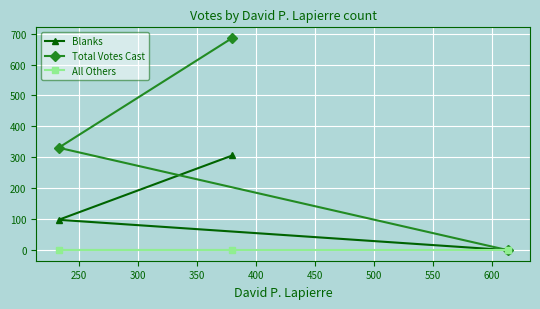

Reading left to right, transcribe all the data shown in this chart.

Blanks: 98	306	0
Total Votes Cast: 331	686	0
All Others: 0	0	0